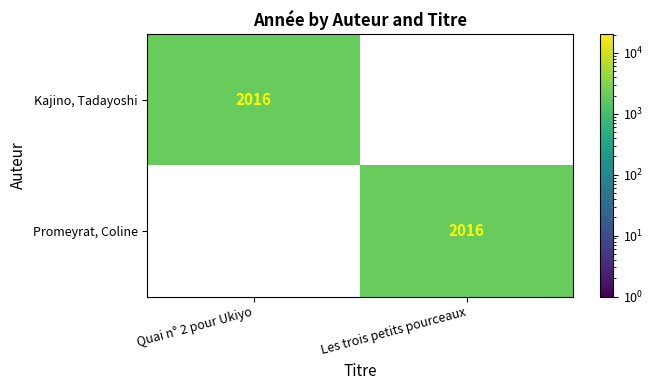

At how many categories does at least one series exceed 1193?

2